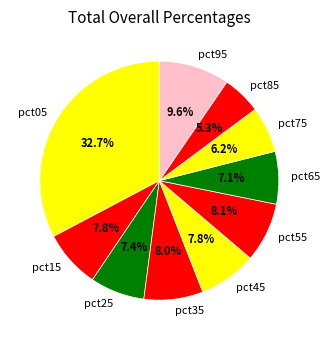

To the nearest percent, what is the average slice percentage?

10%